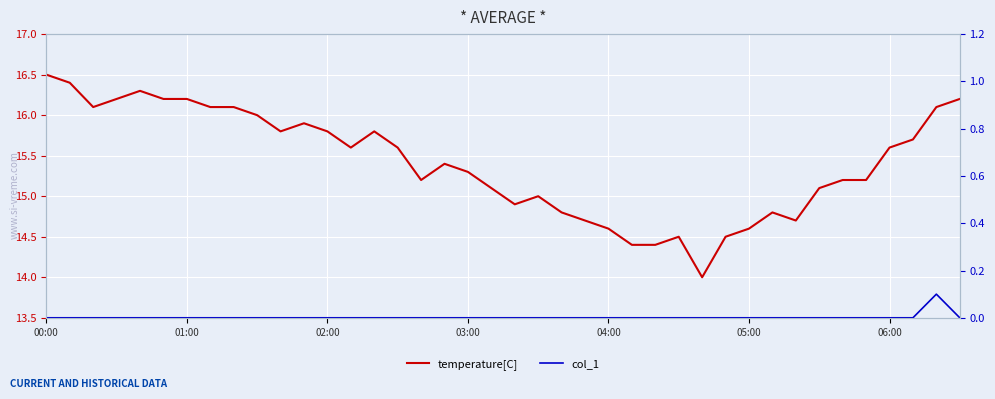

True or false: temperature[C] has more than 0 points higher than both neighbors.

True